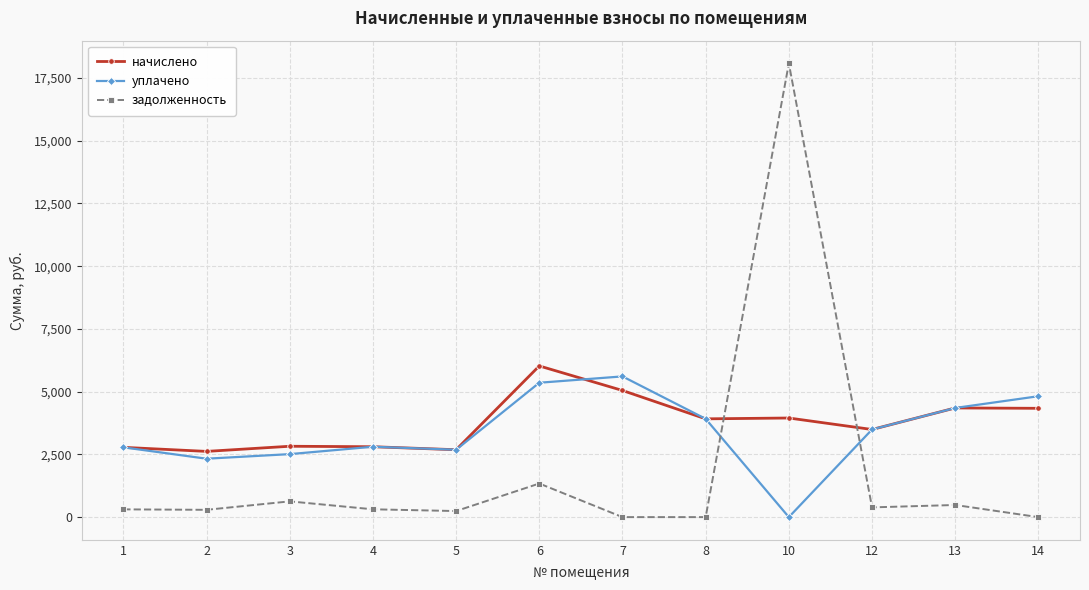

The value of начислено at 2 is 4697.6. True or false?

False